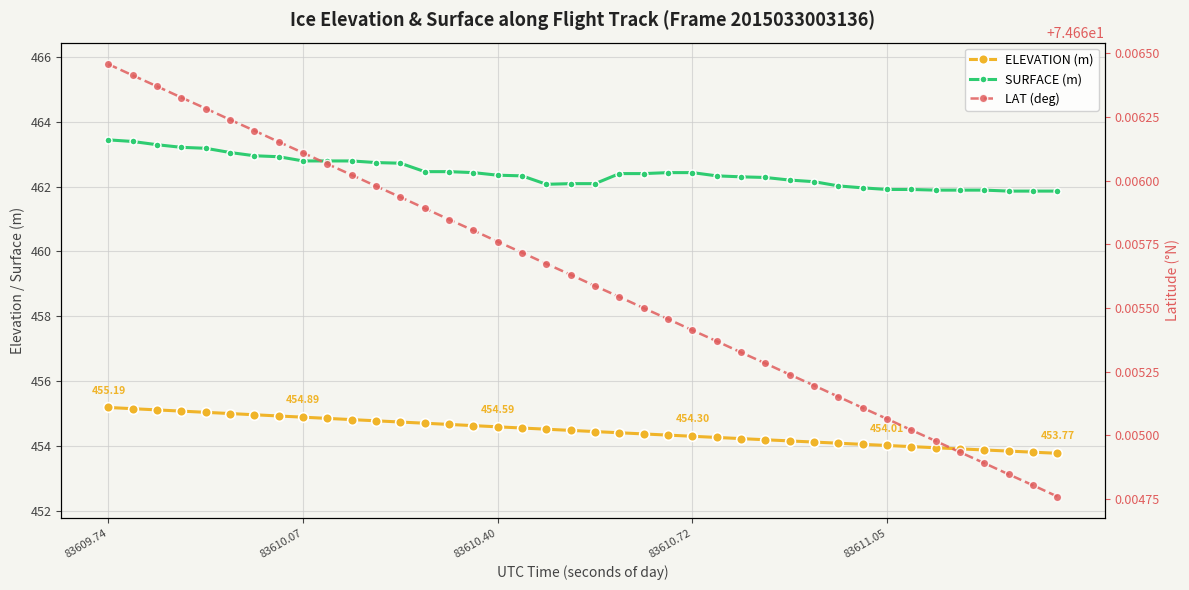

Count the number of categories in the chart.

40